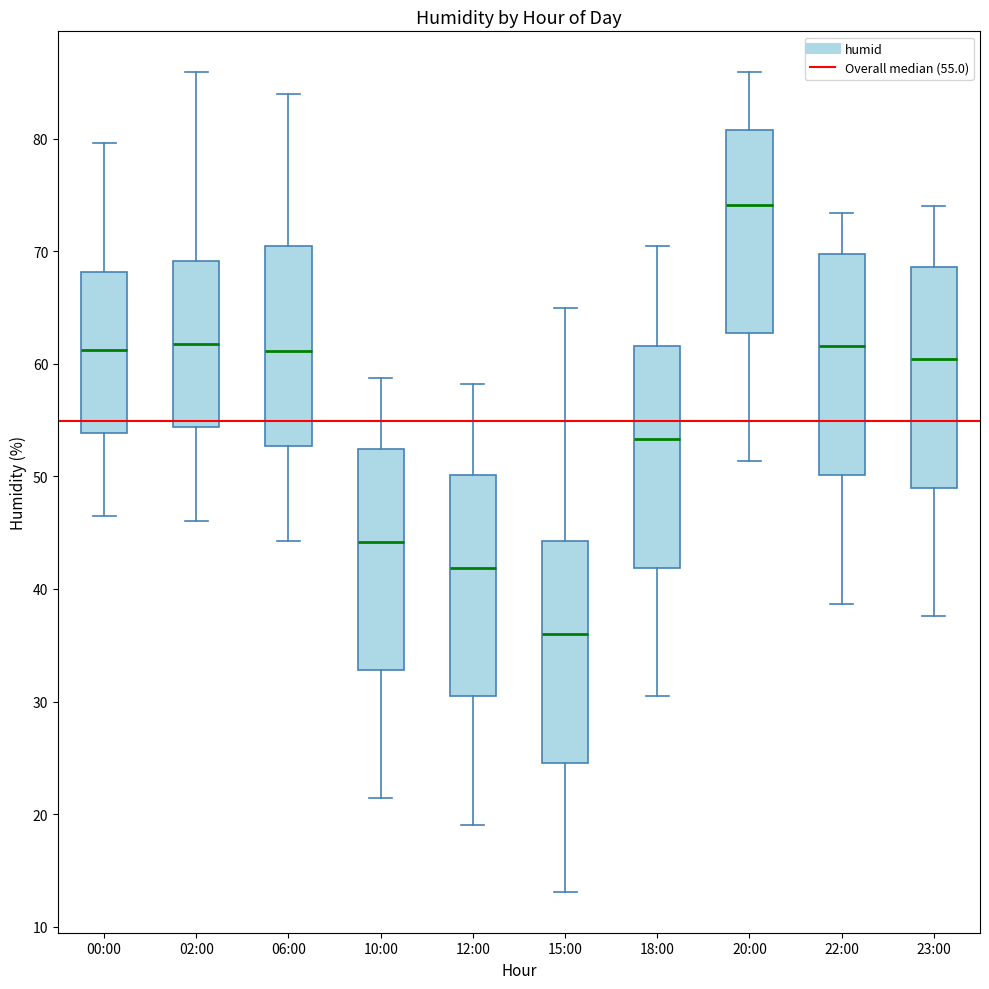

Reading left to right, transcribe this box plot: for each box, give where its median line is, the range the box spans, and where its two whiskers end, as read against the y-axis. The values are not printed on the chart, so give them approximately, as read against the axis.

00:00: median 61, box 54 to 68, whiskers 47 to 80
02:00: median 62, box 54 to 69, whiskers 46 to 86
06:00: median 61, box 53 to 70, whiskers 44 to 84
10:00: median 44, box 33 to 52, whiskers 21 to 59
12:00: median 42, box 30 to 50, whiskers 19 to 58
15:00: median 36, box 25 to 44, whiskers 13 to 65
18:00: median 53, box 42 to 62, whiskers 31 to 71
20:00: median 74, box 63 to 81, whiskers 51 to 86
22:00: median 62, box 50 to 70, whiskers 39 to 73
23:00: median 60, box 49 to 69, whiskers 38 to 74